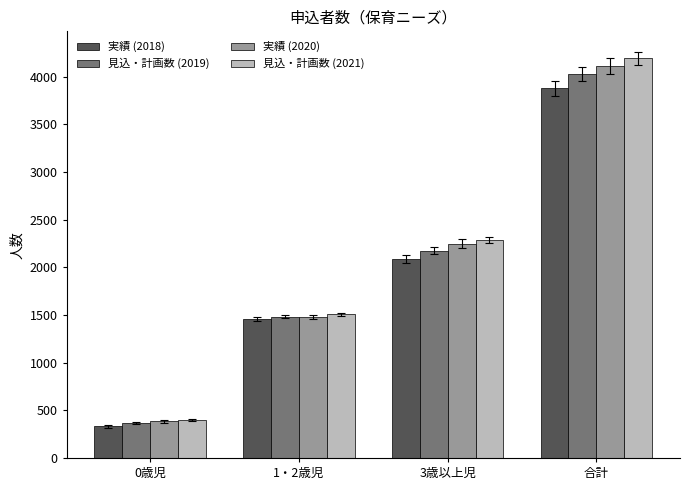

The 見込・計画数 (2019) series shows 4027 at 合計. True or false?

True